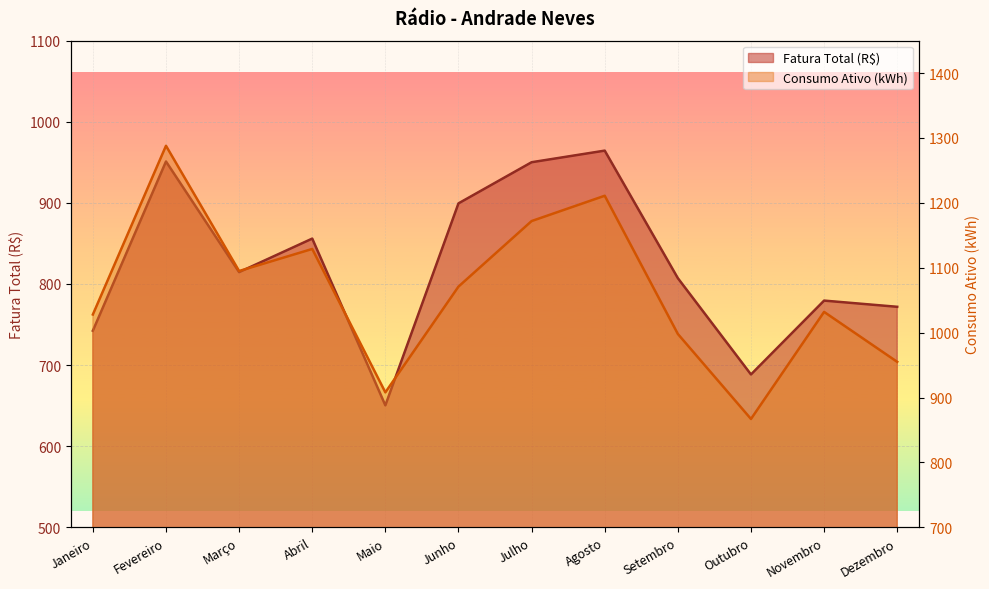

Reading right to left, list all the values displayed in this chart.

Fatura Total (R$): Dezembro=771.9	Novembro=779.5	Outubro=688.5	Setembro=807.2	Agosto=964.4	Julho=950.1	Junho=899.4	Maio=650.4	Abril=856.0	Março=814.6	Fevereiro=951.0	Janeiro=742.4
Consumo Ativo (kWh): Dezembro=955.0	Novembro=1032.0	Outubro=867.0	Setembro=998.0	Agosto=1211.0	Julho=1172.0	Junho=1071.0	Maio=908.0	Abril=1129.0	Março=1095.0	Fevereiro=1288.0	Janeiro=1028.0